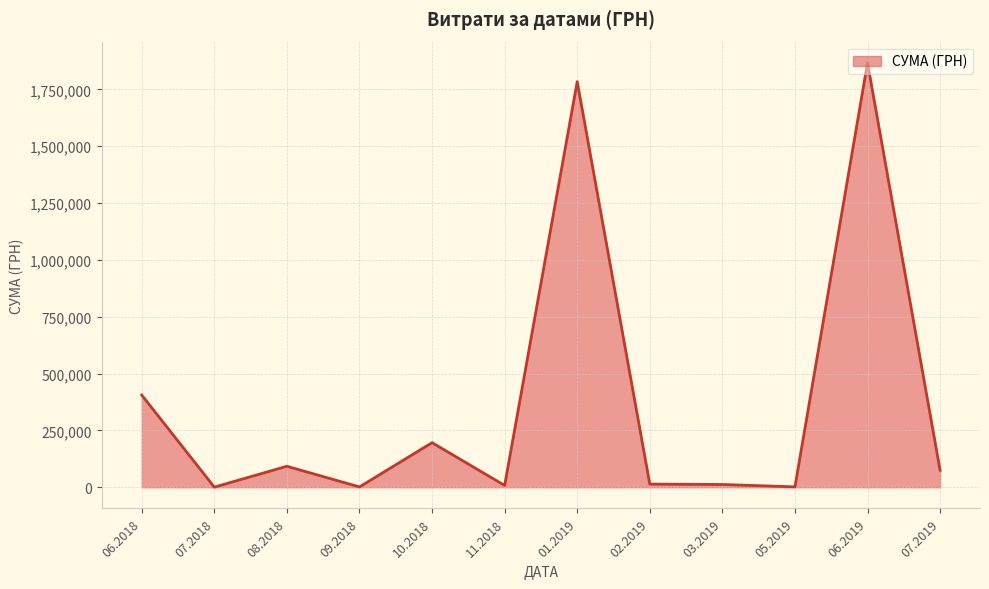

Is it true that the value at 10.2018 is 67003.1?

False